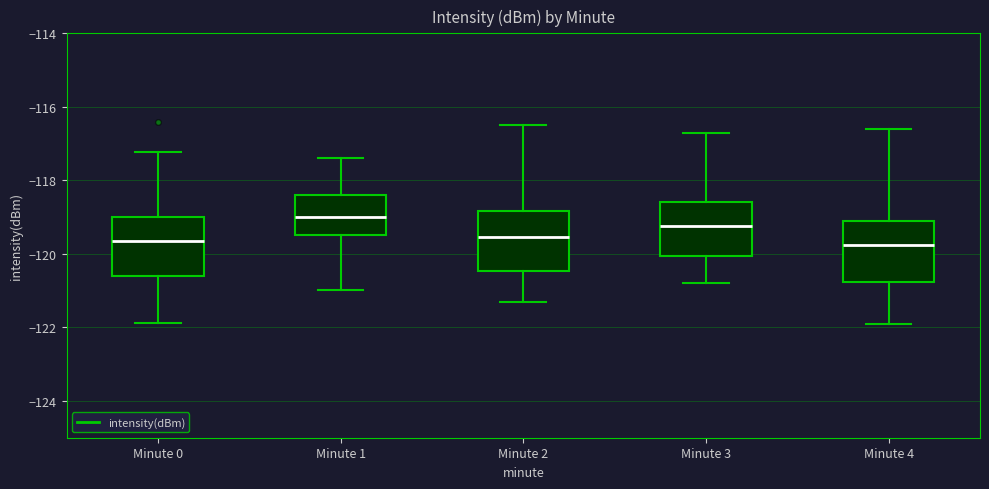

Reading left to right, transcribe this box plot: for each box, give where its median line is, the range the box spans, and where its two whiskers end, as read against the y-axis. The values are not printed on the chart, so give them approximately, as read against the axis.

Minute 0: median -119.6, box -120.6 to -119.0, whiskers -121.8 to -117.2
Minute 1: median -119.0, box -119.4 to -118.4, whiskers -121.0 to -117.4
Minute 2: median -119.6, box -120.4 to -118.8, whiskers -121.2 to -116.4
Minute 3: median -119.2, box -120.0 to -118.6, whiskers -120.8 to -116.6
Minute 4: median -119.8, box -120.8 to -119.0, whiskers -121.8 to -116.6